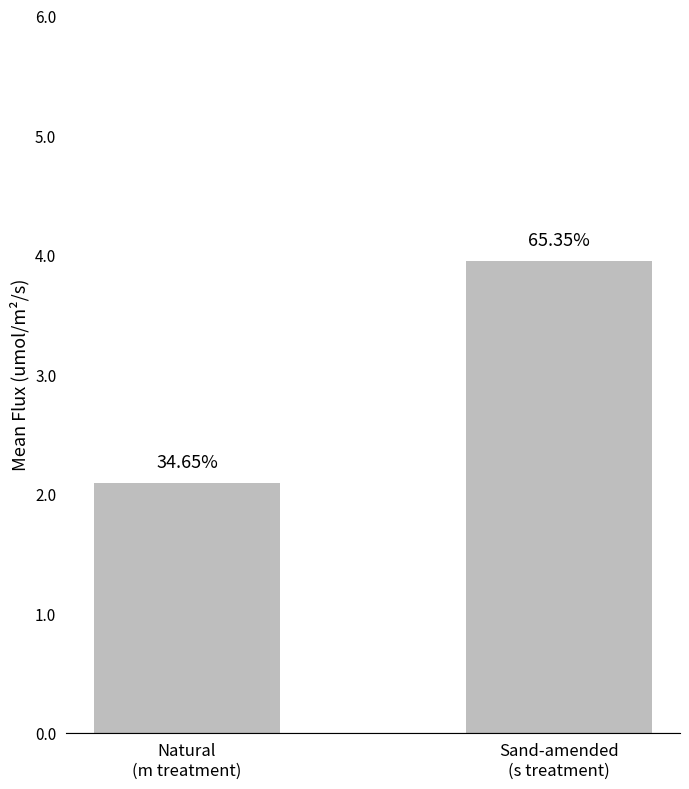

Reading left to right, transcribe all the data shown in this chart.

Natural
(m treatment)=2.1	Sand-amended
(s treatment)=3.9